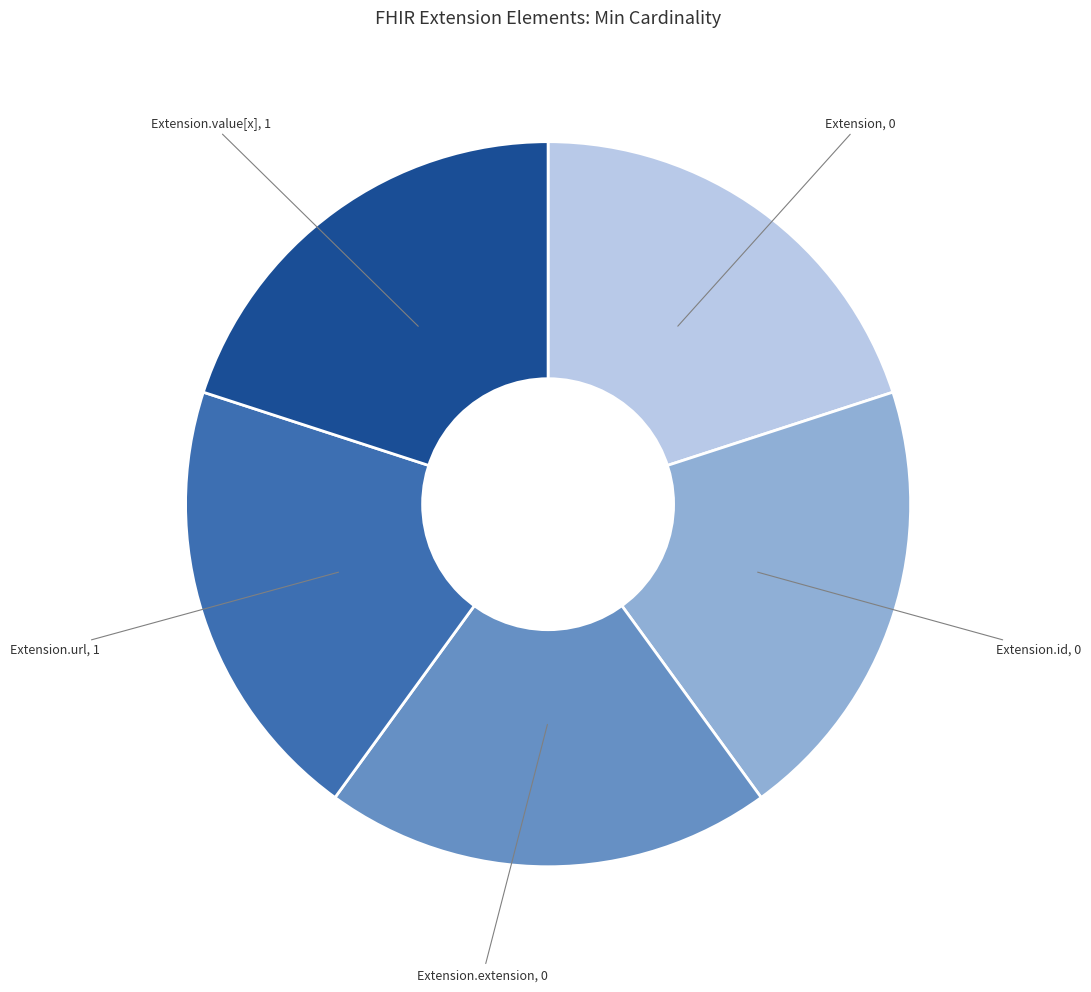

Do Extension.value[x] and Extension.extension together represent more than half of the pie?

No